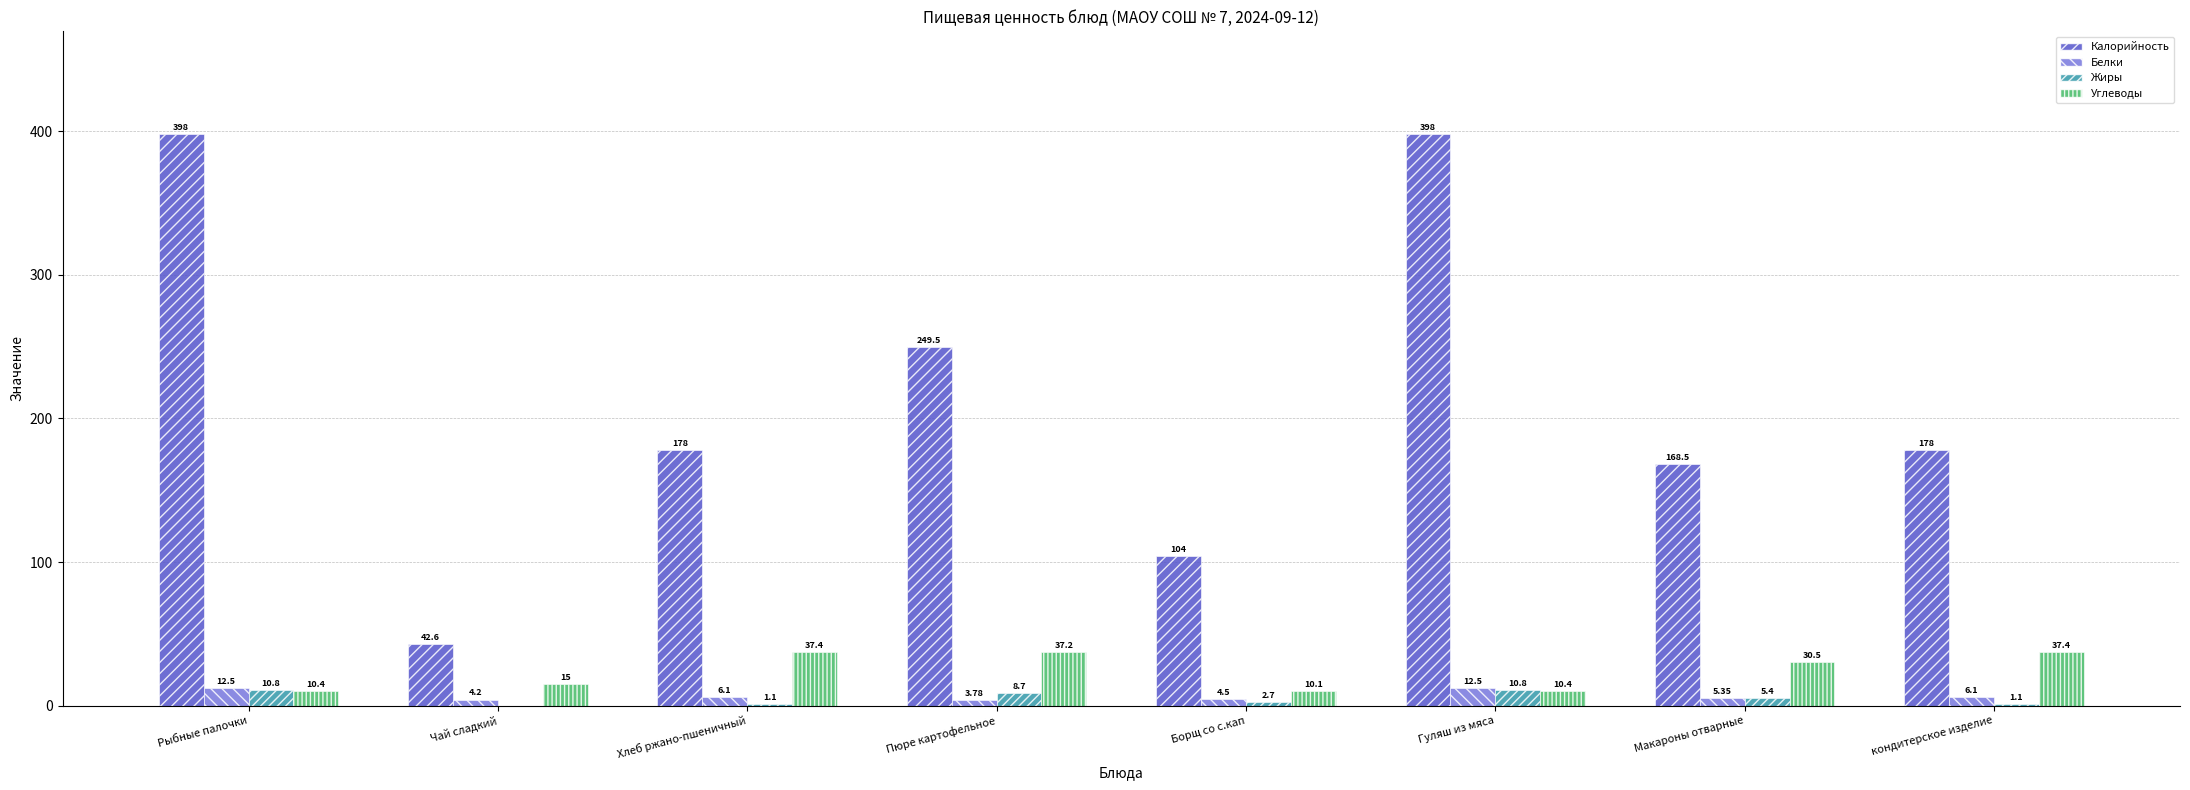

The Белки series shows 6.1 at кондитерское изделие. True or false?

True